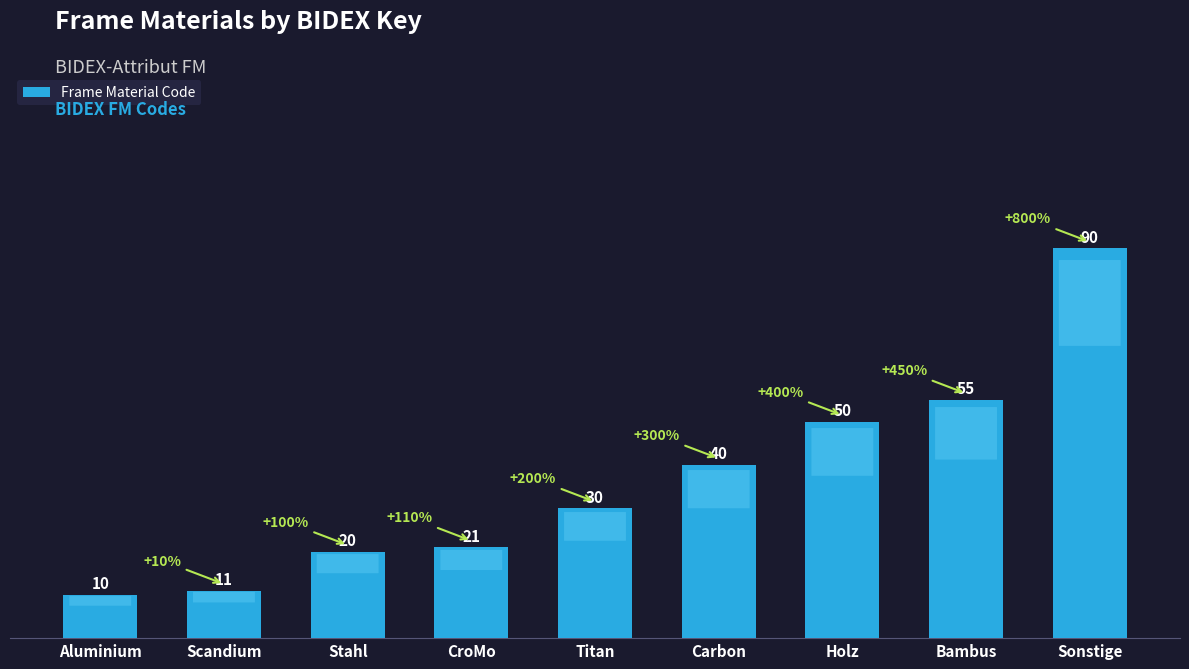

Read the value at CroMo, to the nearest 5.

20